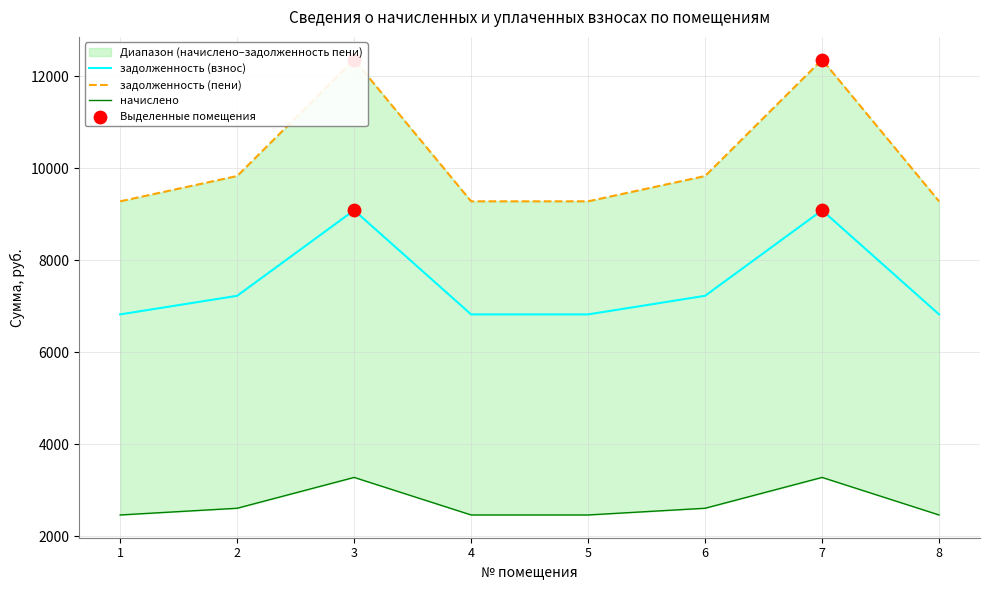

Is the value of задолженность (взнос) at 4 greater than the value of задолженность (пени) at 4?

No